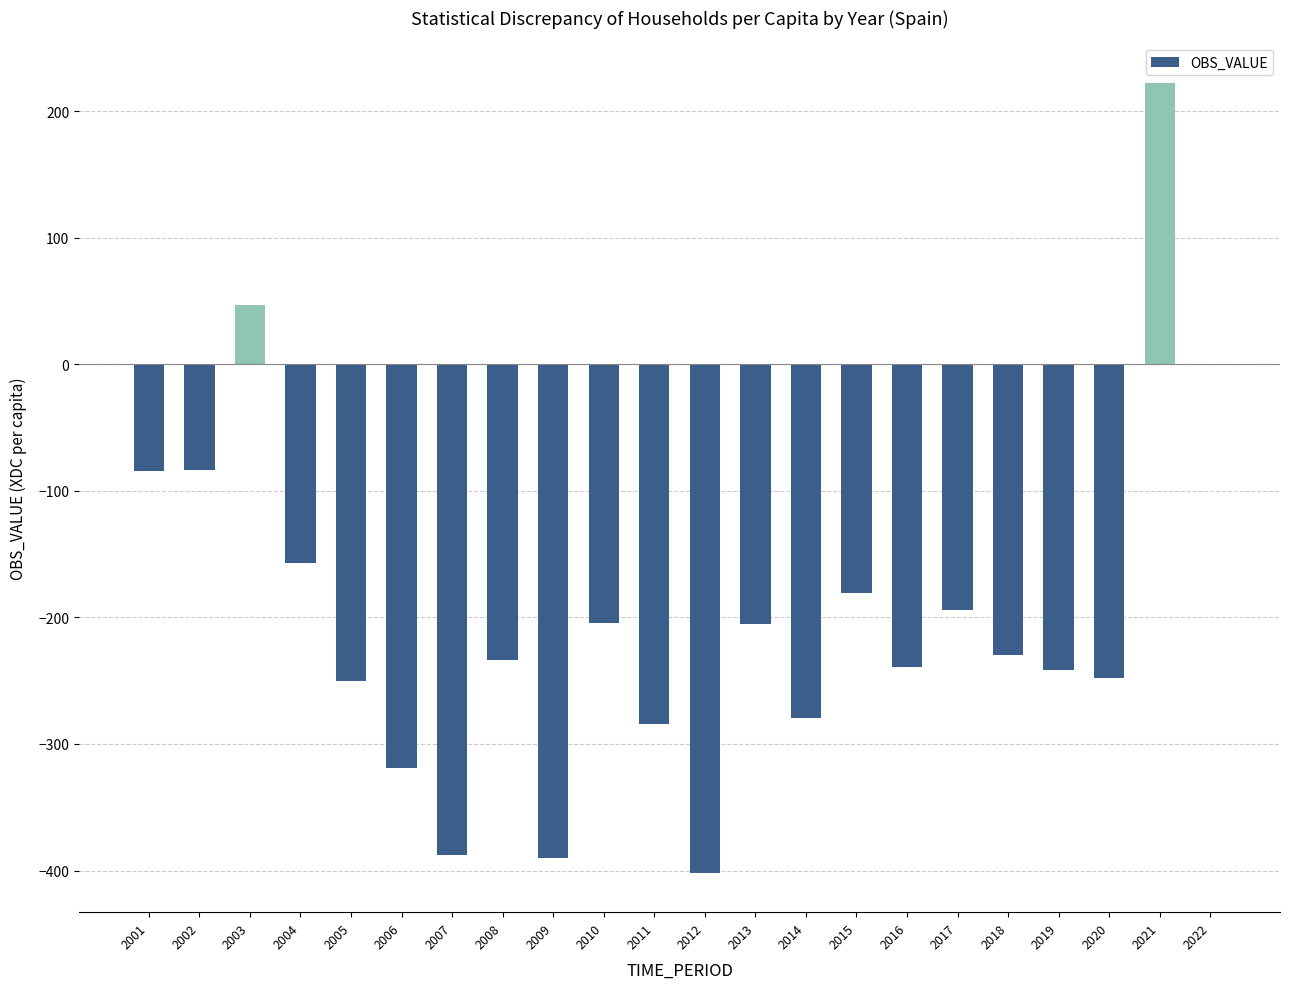

What is the greatest value displayed?

222.6